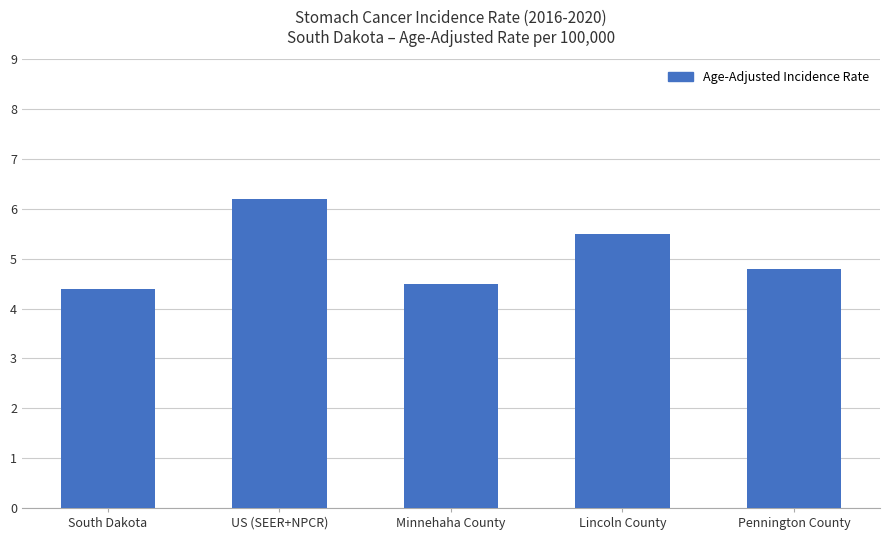

Is it true that the value at US (SEER+NPCR) is 6.2?

True